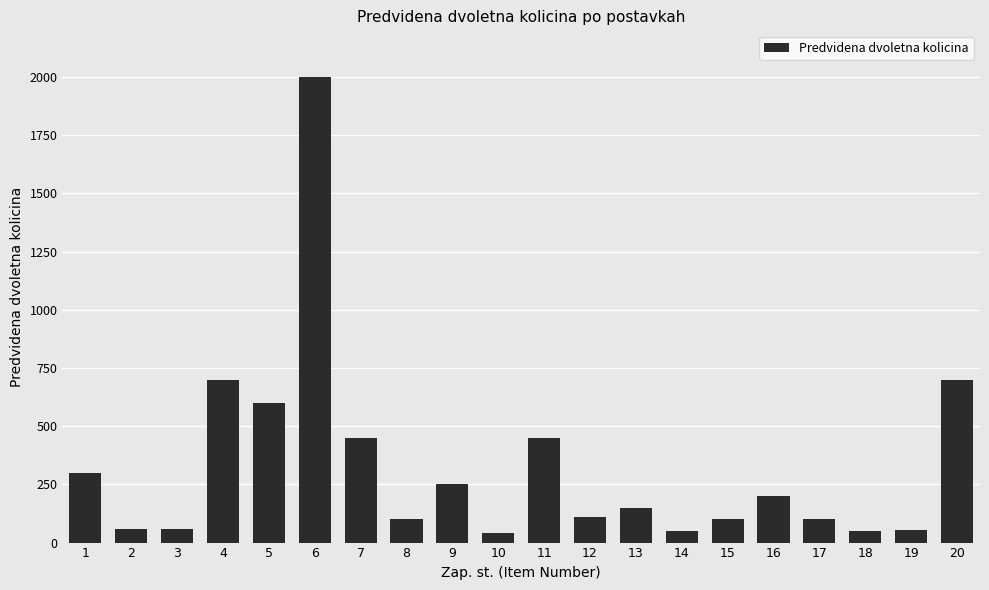

What is the value of the 8th bar from the left?

100